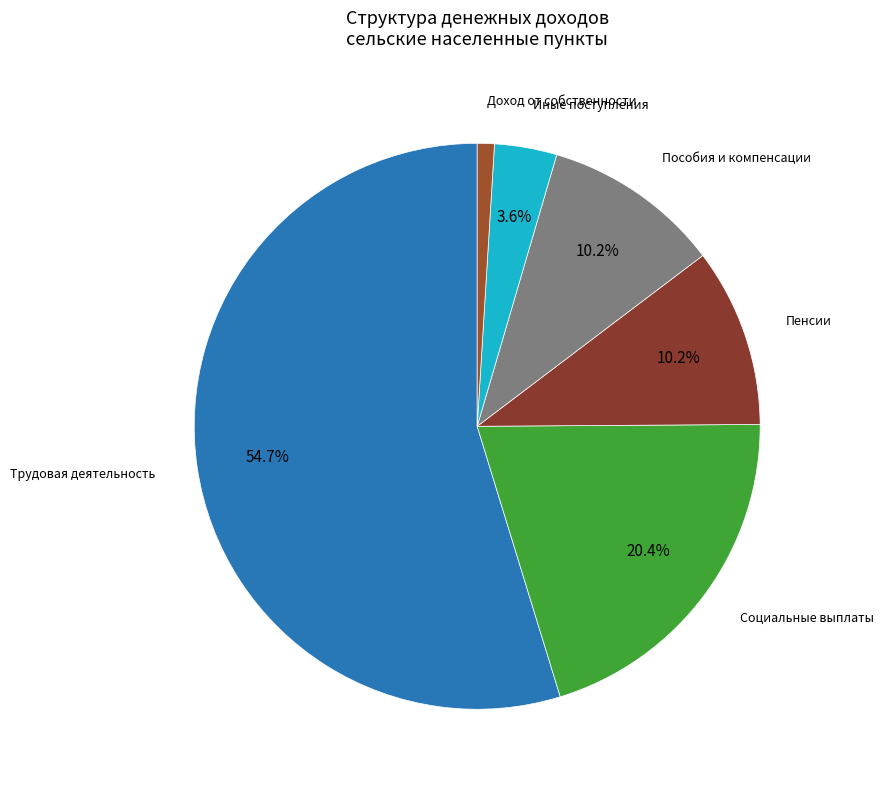

How many slices are in this pie chart?

6